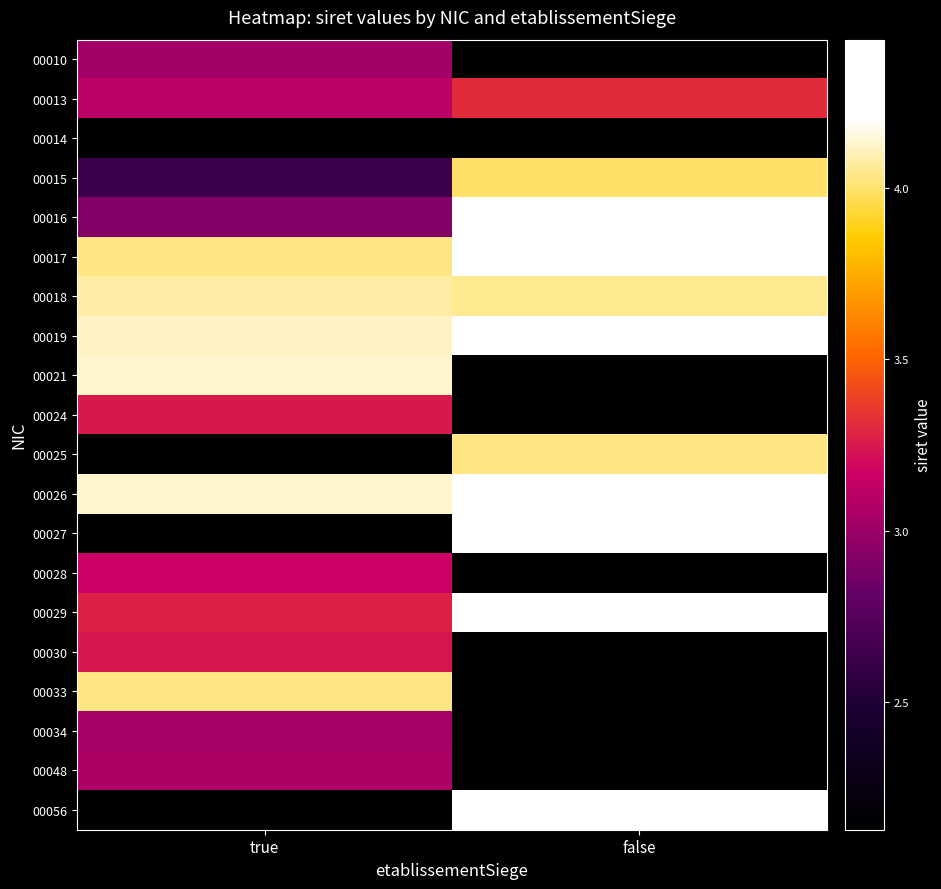

How many data points does each series have?

2